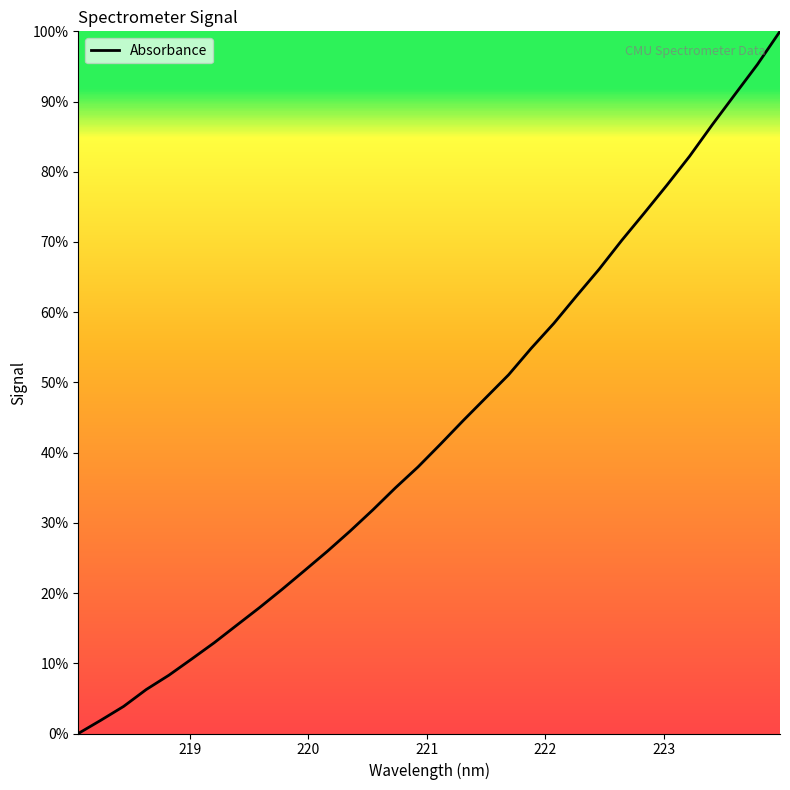

What is the greatest value displayed?

100.0